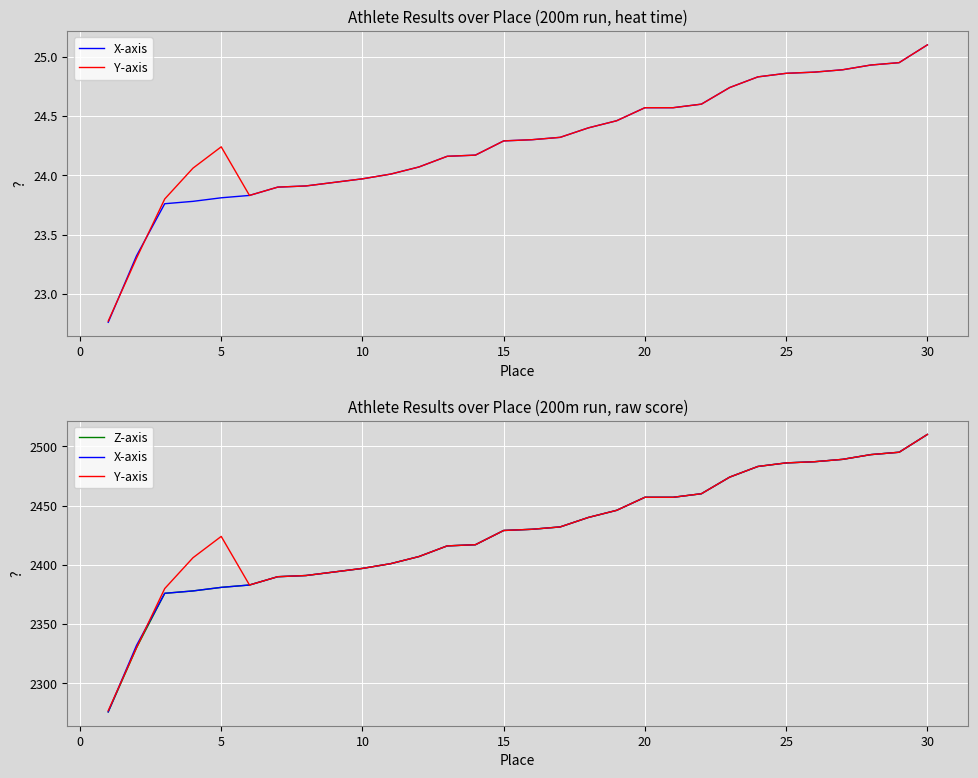

What is the greatest value displayed?

2510